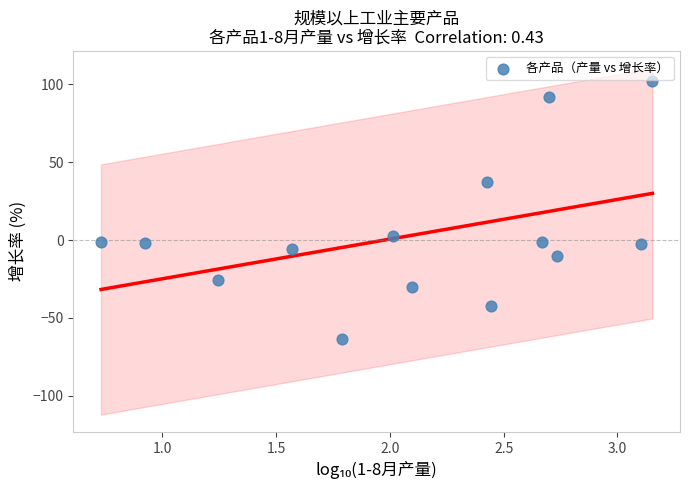

What is the range of X values (max minus min)?

2.4